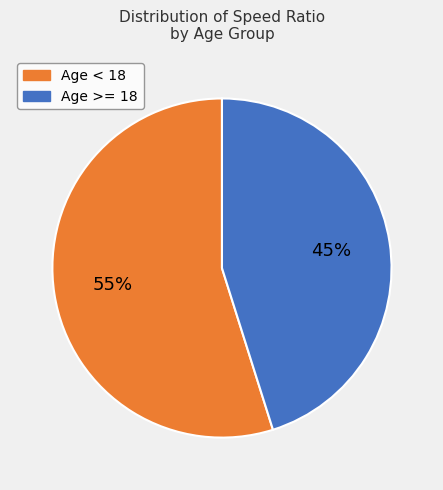

Does any single category account for the majority?

Yes